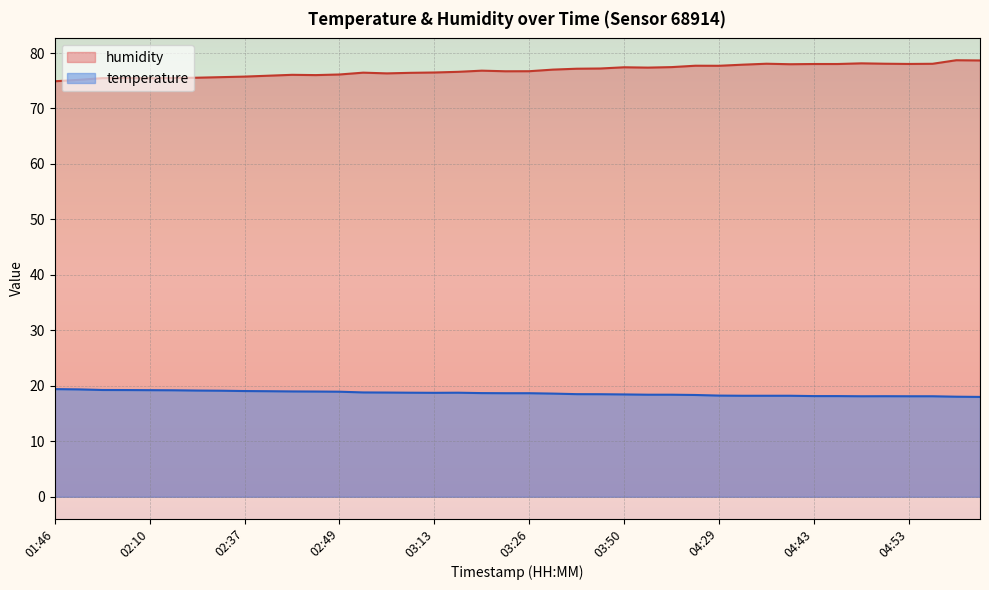

True or false: temperature and humidity intersect in this chart.

False